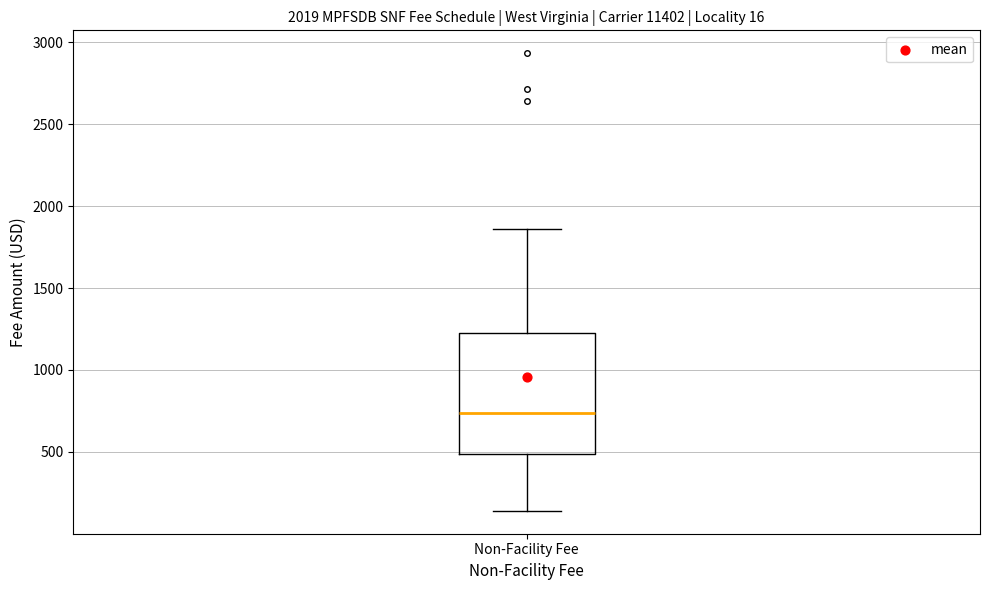

Where does the median line of the box for Non-Facility Fee sit on the y-axis? The values are not printed on the chart, so give them approximately, as read against the axis.

750